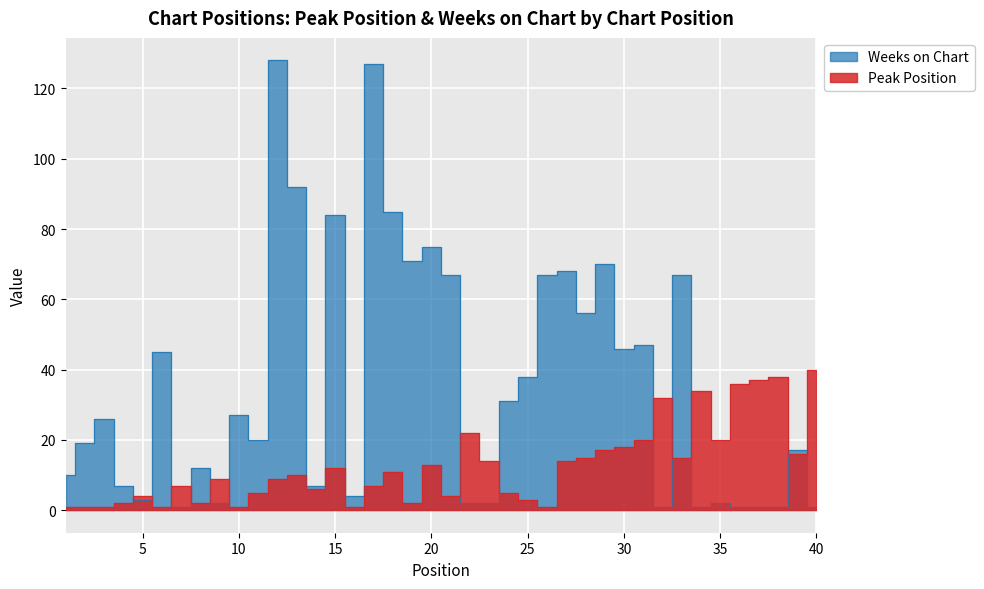

At which category does Peak Position reach its first local peak?

5